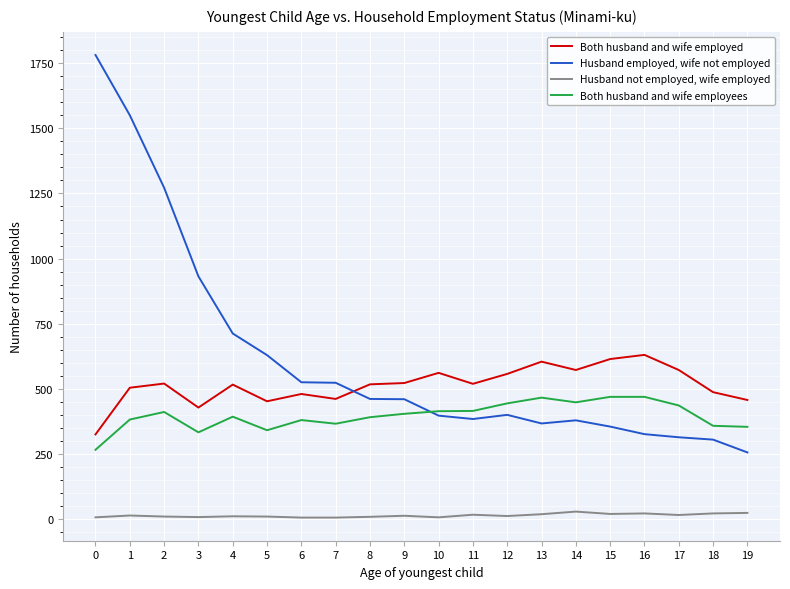

At 11, list the series in order from smallest to largest.

Husband not employed, wife employed, Husband employed, wife not employed, Both husband and wife employees, Both husband and wife employed